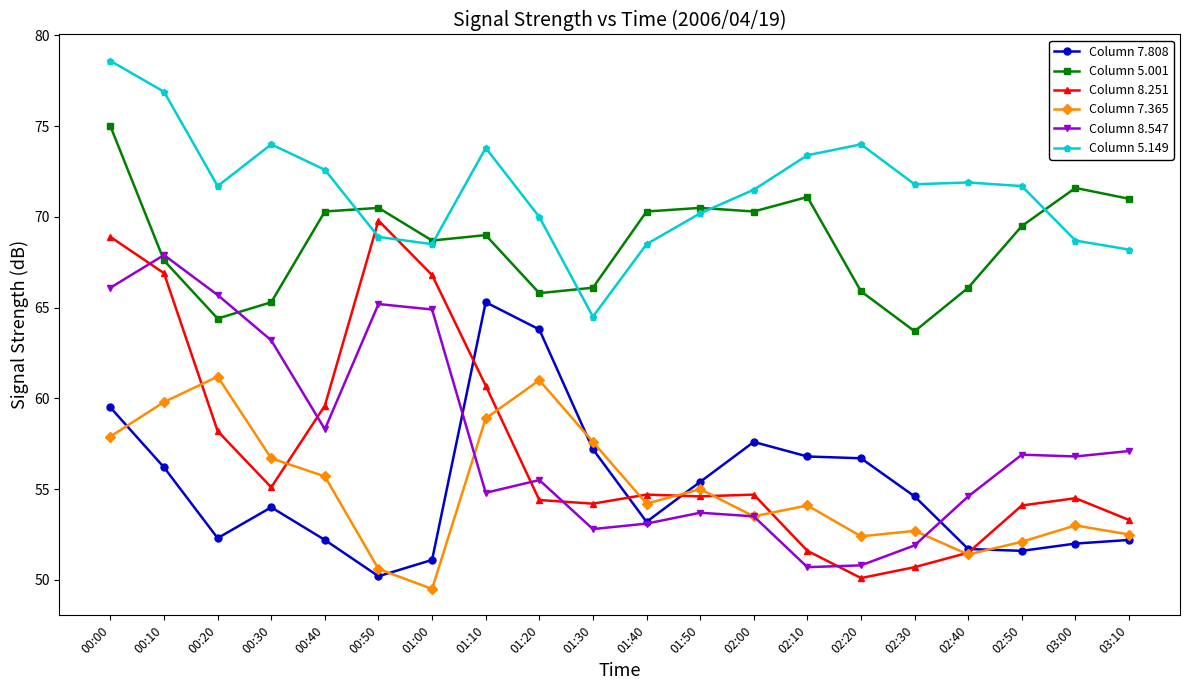

Does the chart have visible grid lines?

No